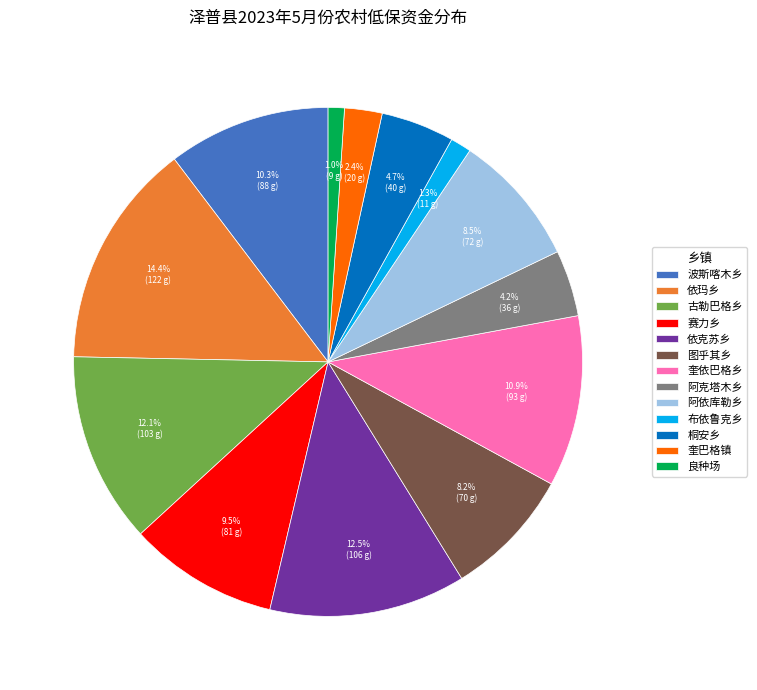

How many segments does this pie chart have?

13